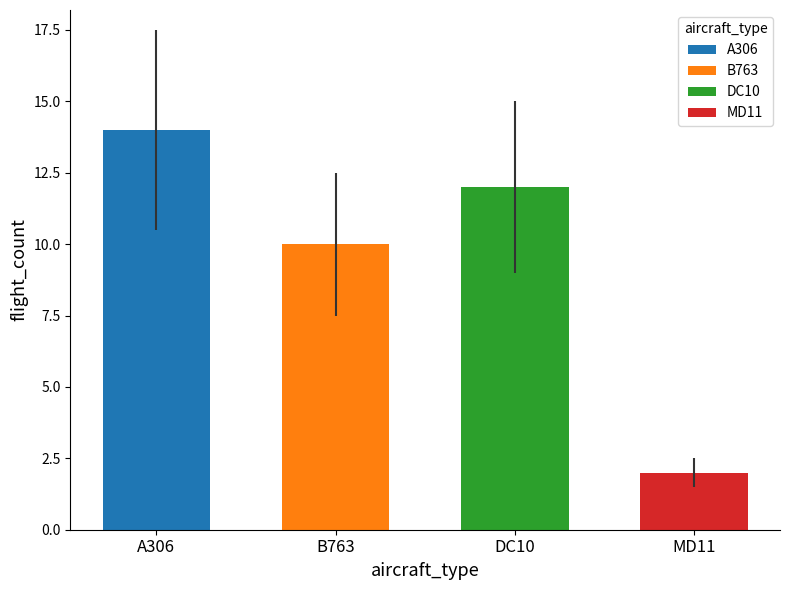

Between MD11 and A306, which is larger?

A306